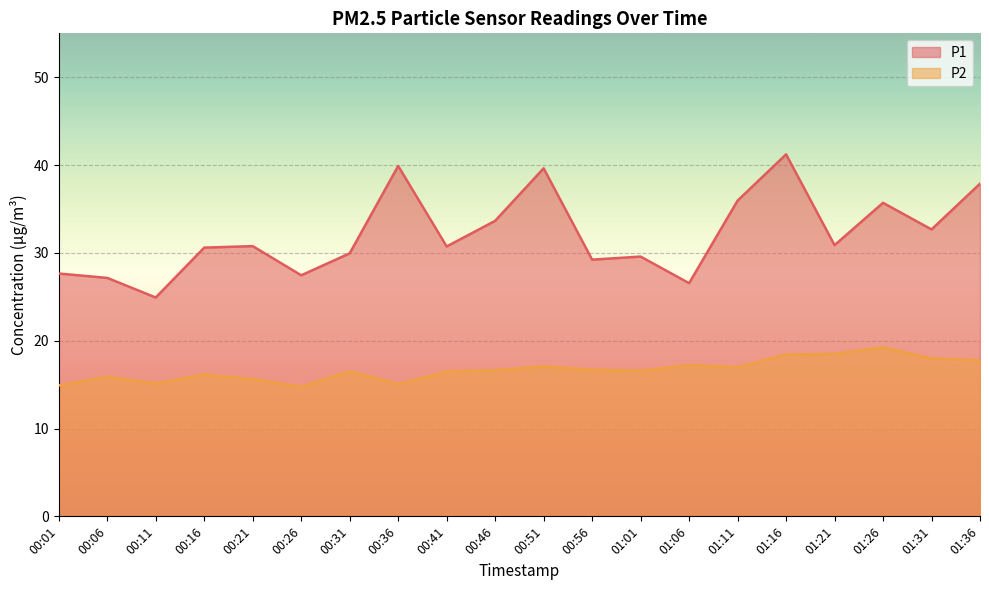

What is the value of the P1 point at the 20th from the left?

37.9